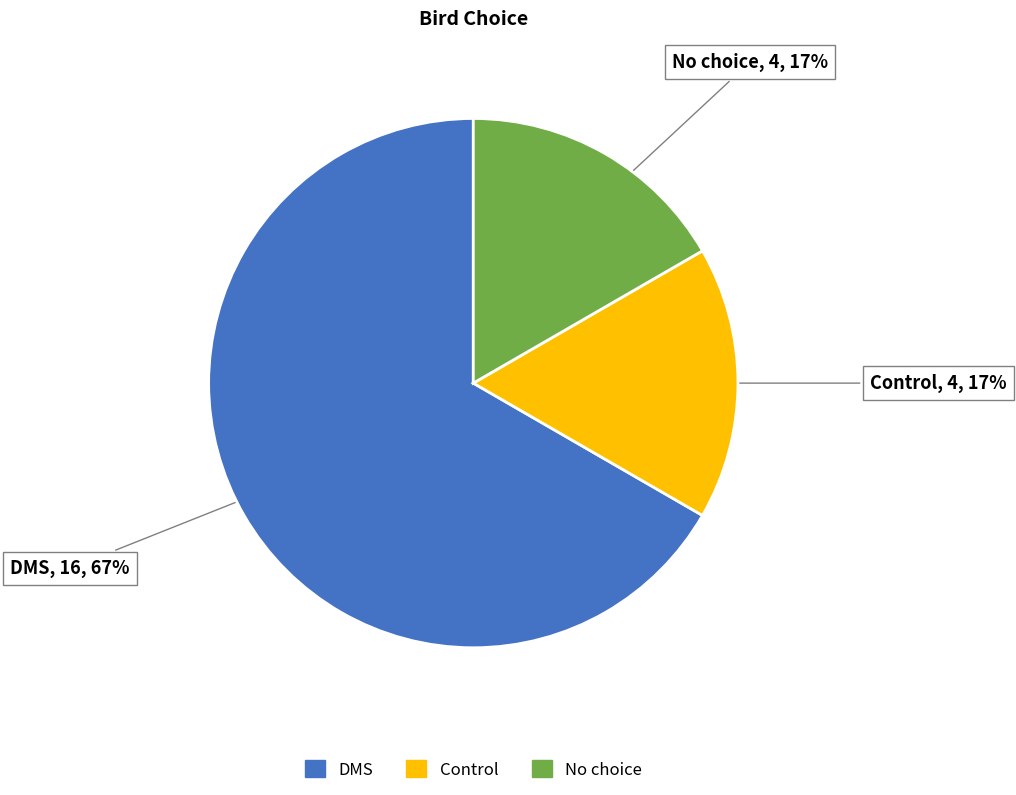

True or false: DMS accounts for 67% of the total.

True